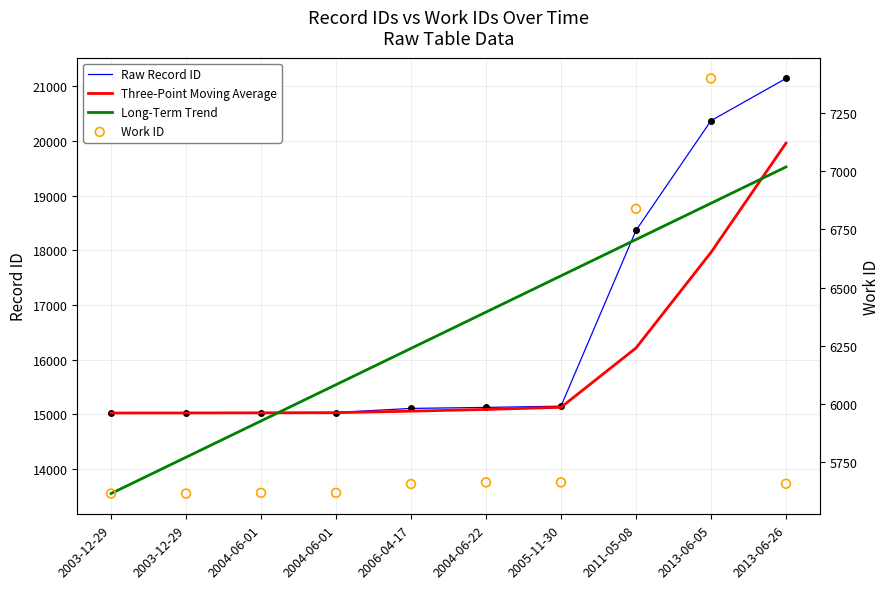

At which category is the sum across all series the highest?

2013-06-26